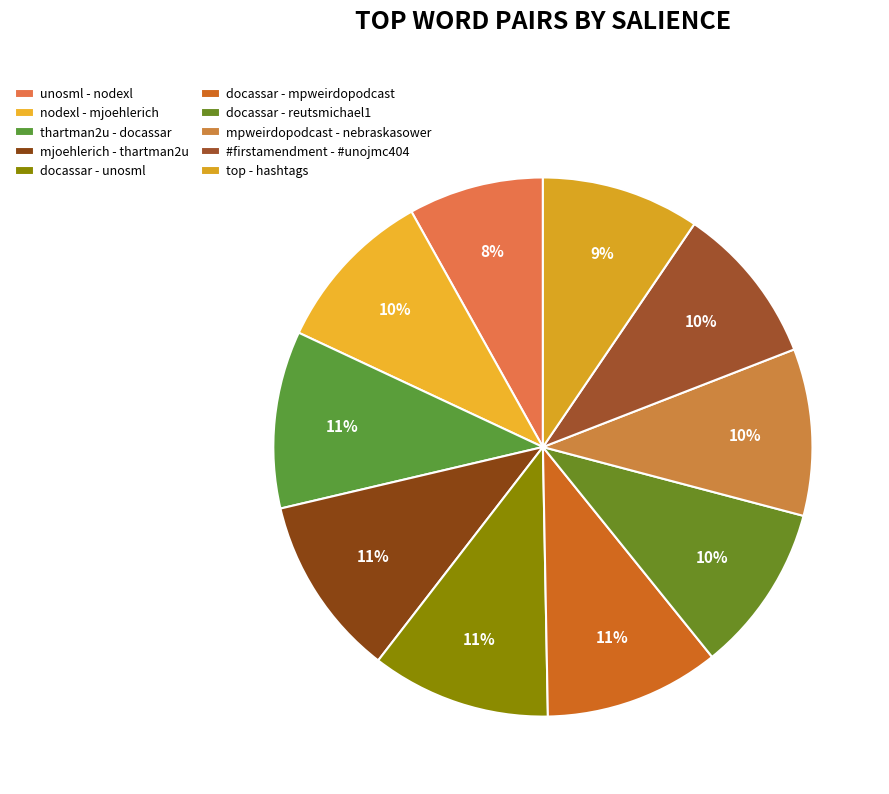

Is it true that #firstamendment - #unojmc404 is 10% of the pie?

True